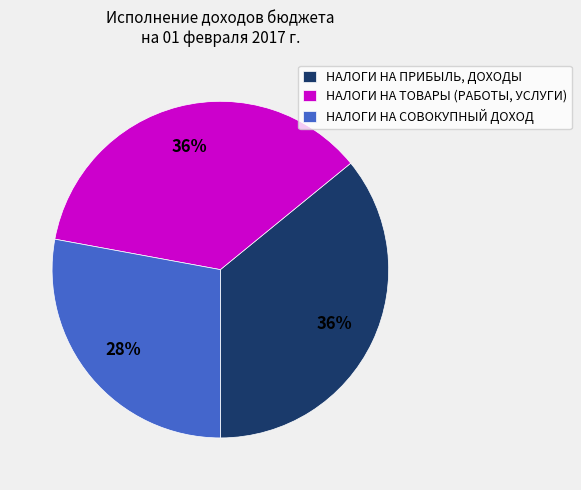

Do НАЛОГИ НА ТОВАРЫ (РАБОТЫ, УСЛУГИ) and НАЛОГИ НА СОВОКУПНЫЙ ДОХОД together represent more than half of the pie?

Yes